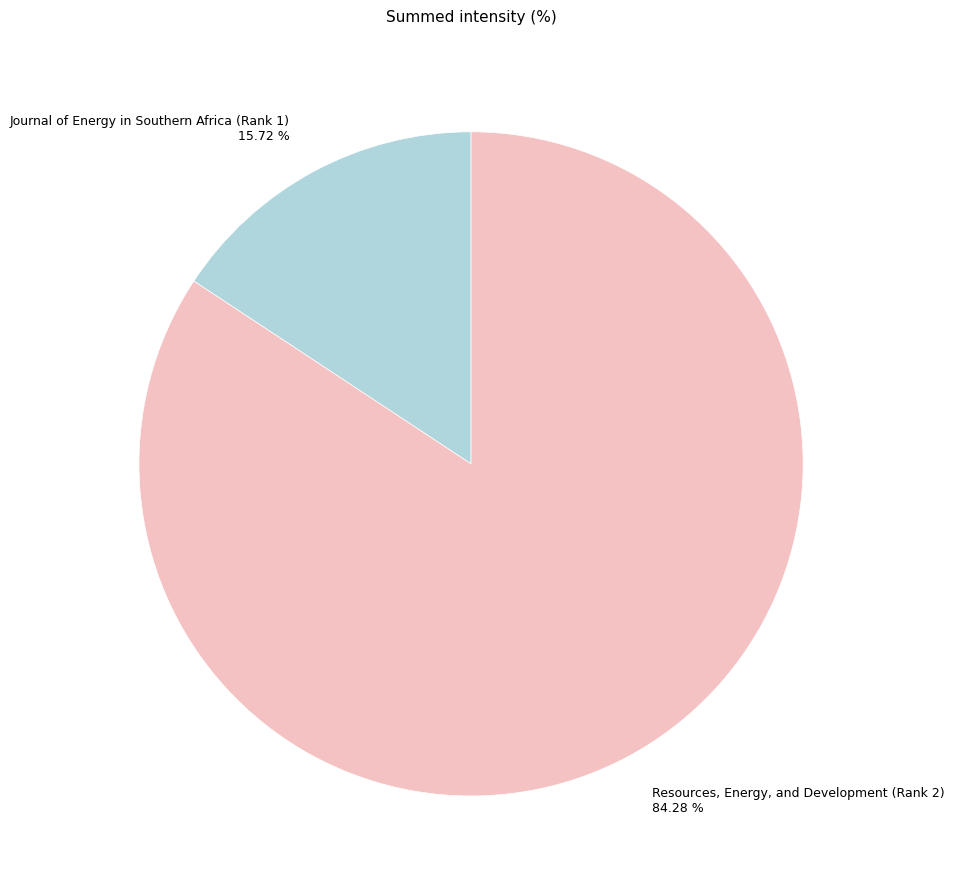

Count the number of slices in the pie.

2